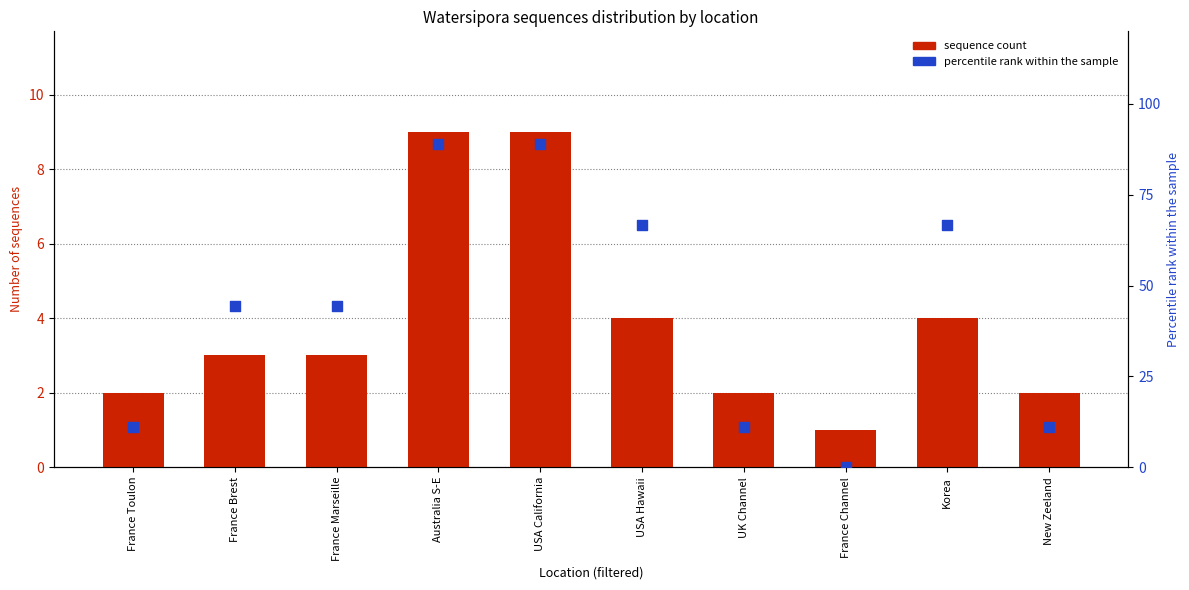

At which category is the sum across all series the highest?

Australia S-E